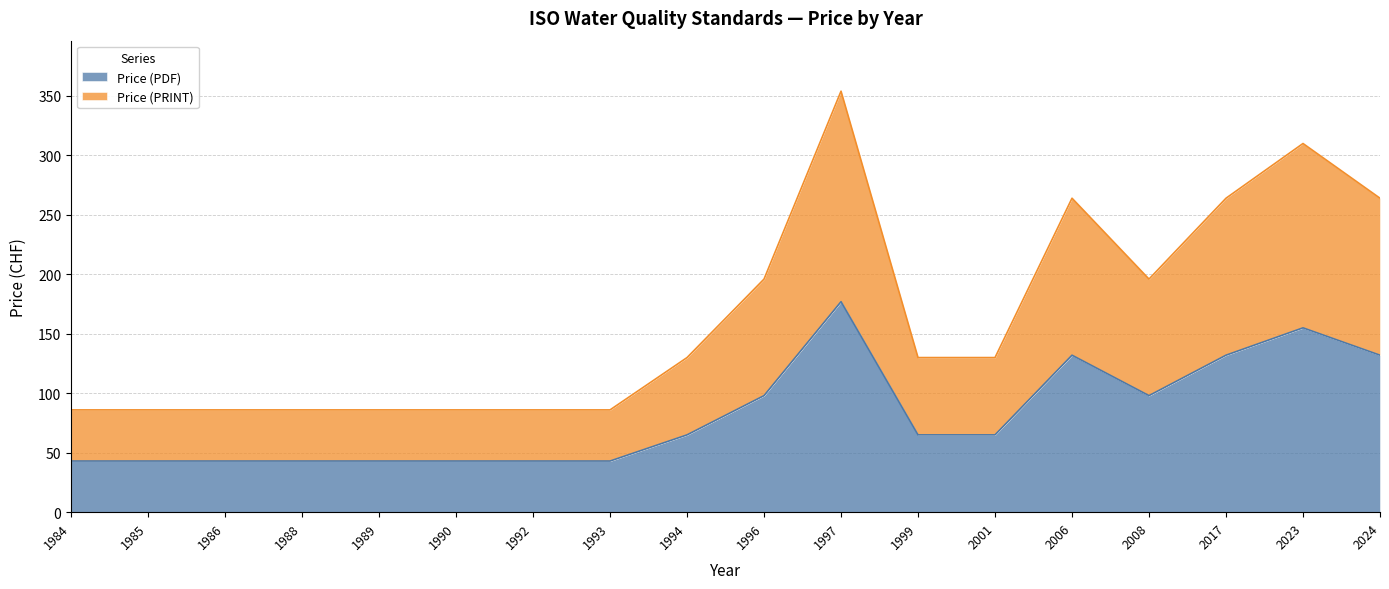

The value of Price (PDF) at 1993 is 70. True or false?

False